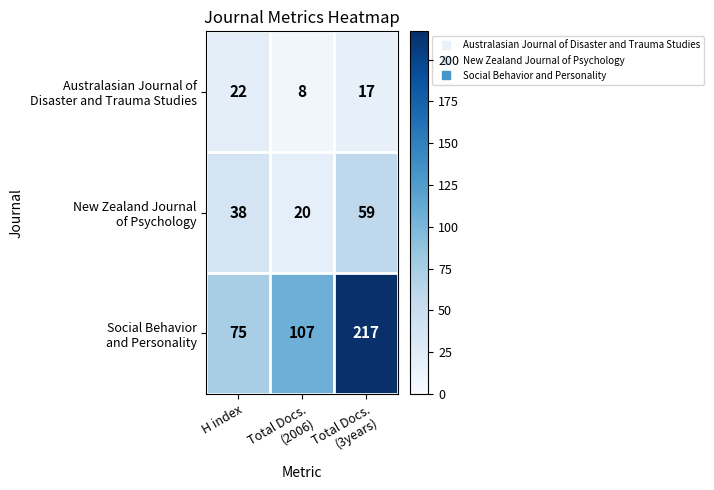

What is the difference between the highest and lowest values at H index?

53